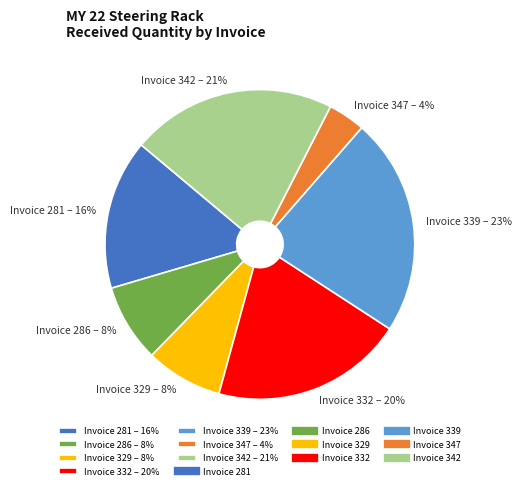

True or false: Invoice 332 – 20% accounts for 20% of the total.

True